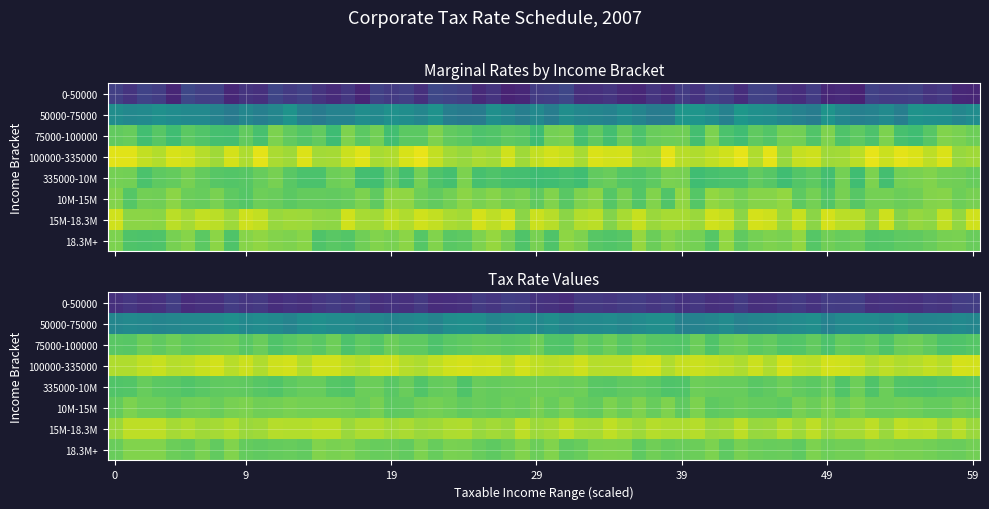

What is the smallest value displayed?

0.1